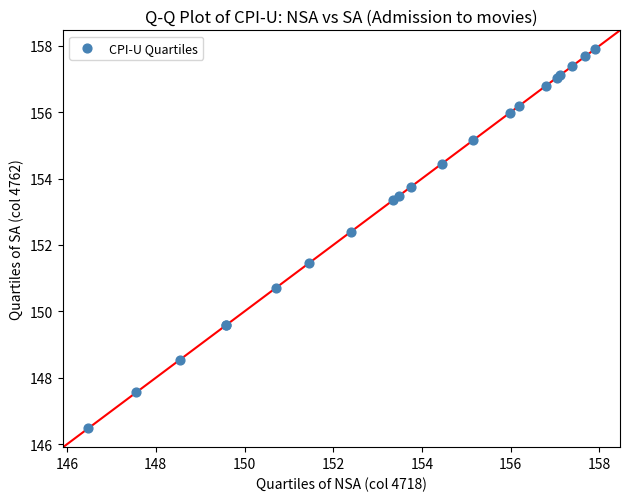

What Y value in the scatter plot is closest to 152?

152.4